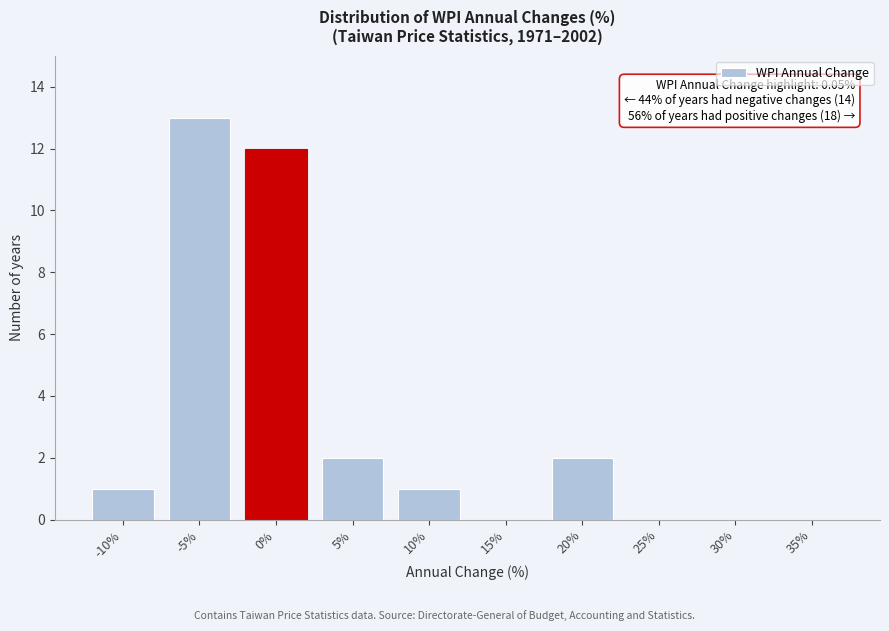

Reading left to right, list all the values displayed in this chart.

-10%=1	-5%=13	0%=12	5%=2	10%=1	15%=0	20%=2	25%=0	30%=0	35%=0